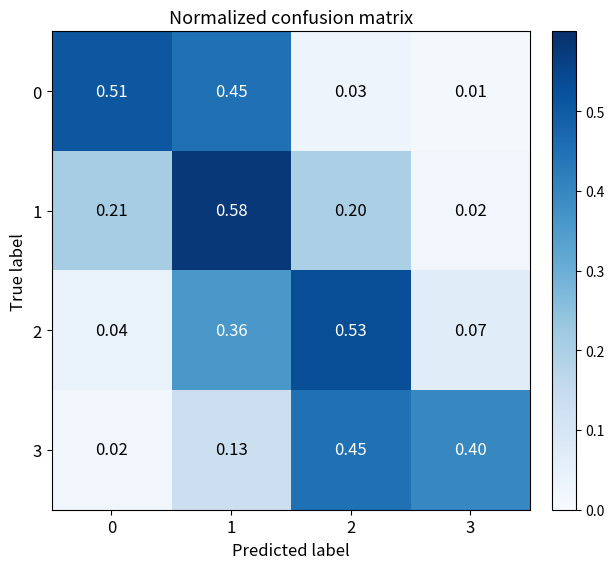

Is the value of 2 at 3 greater than the value of 0 at 0?

No